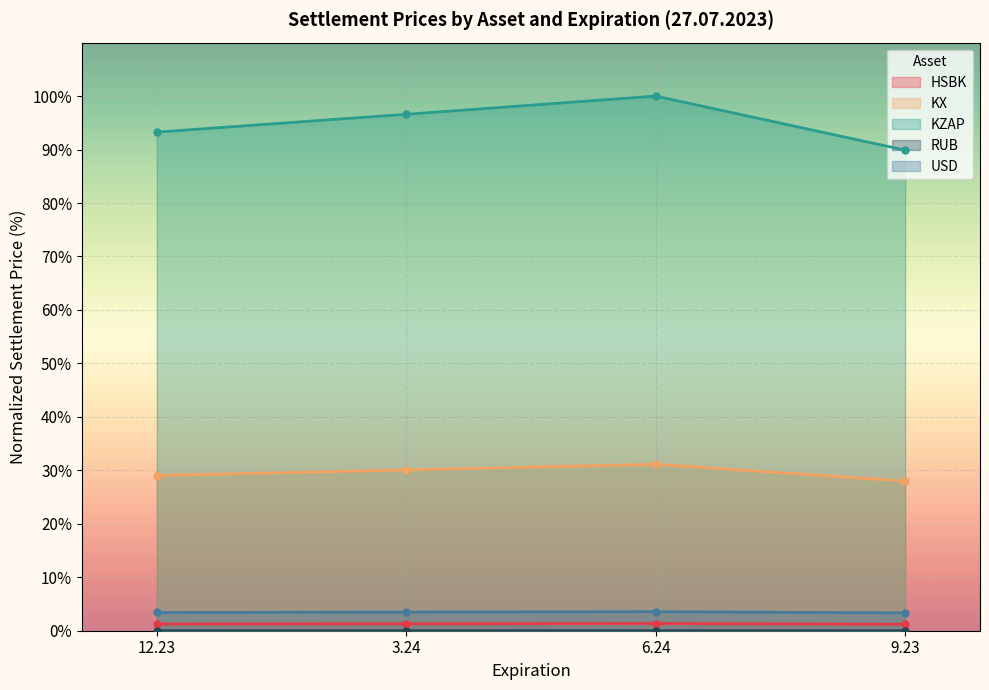

At how many categories does at least one series exceed 86?

4